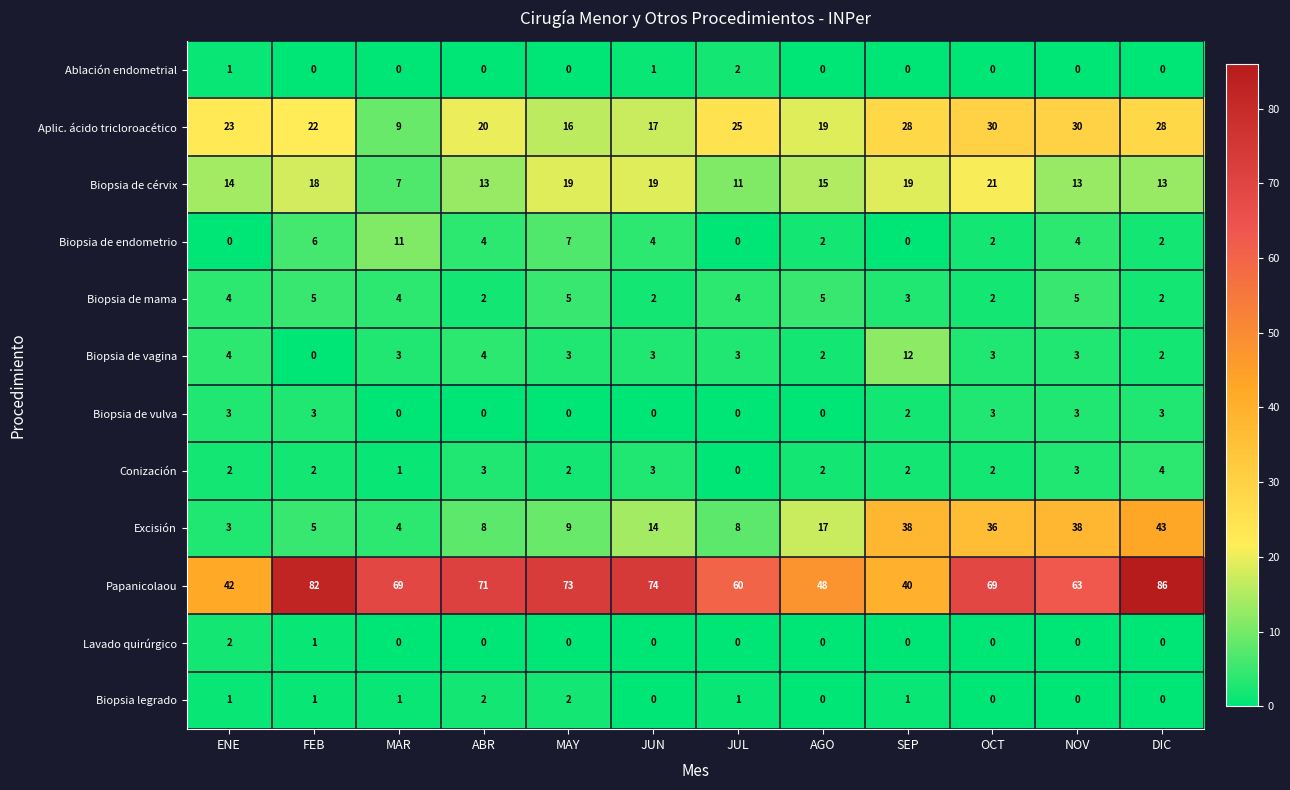

What is the difference between the maximum and second lowest values in the Aplic. ácido tricloroacético series?

14